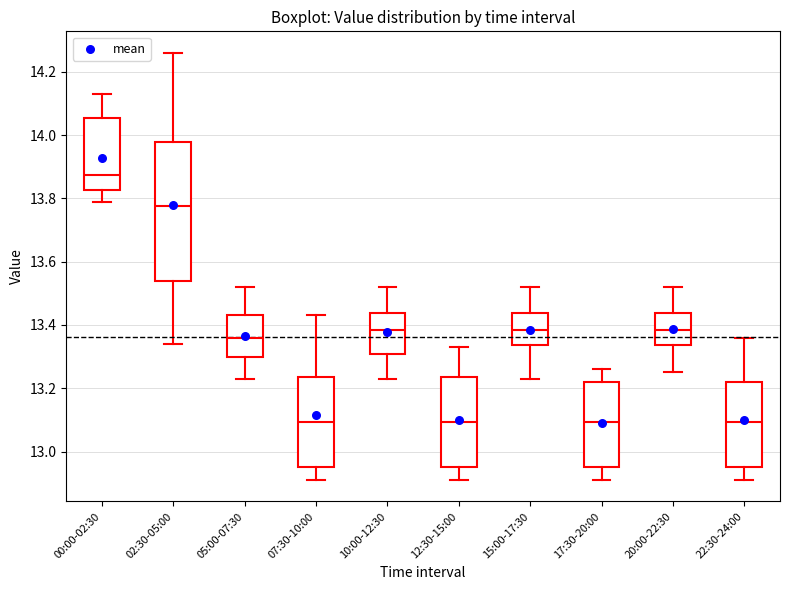

Where does the upper whisker of the box for 00:00-02:30 end on the y-axis? The values are not printed on the chart, so give them approximately, as read against the axis.

14.14